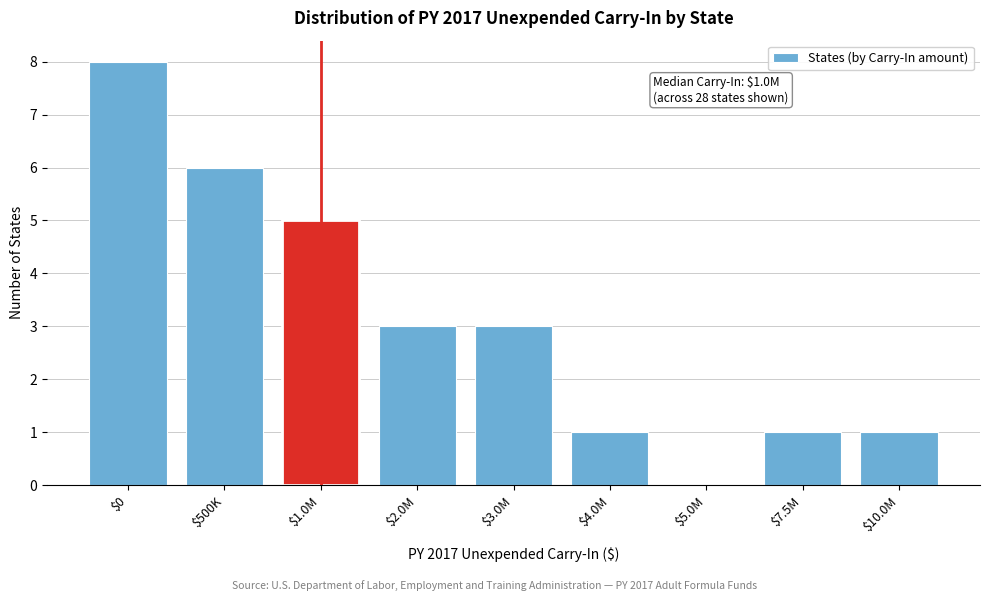

Which category has the highest value across all series?

$0